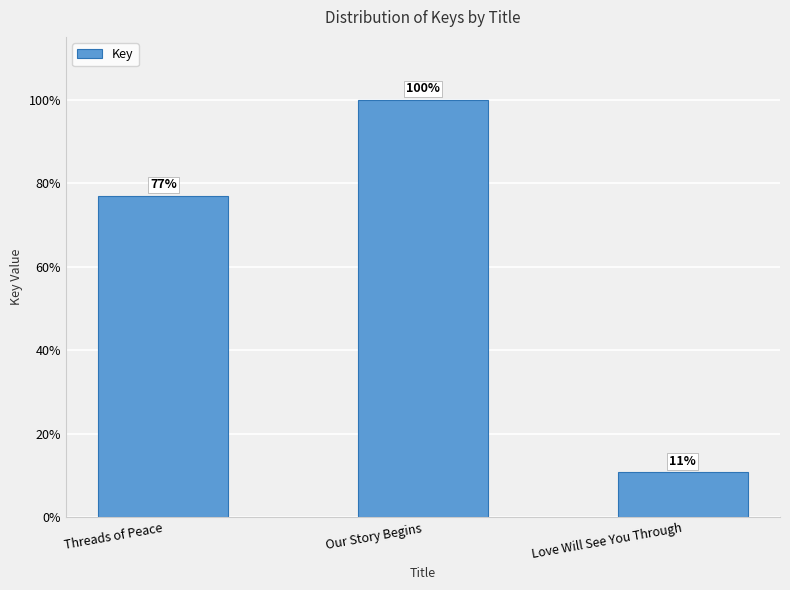

Which label corresponds to the smallest value in the chart?

Love Will See You Through